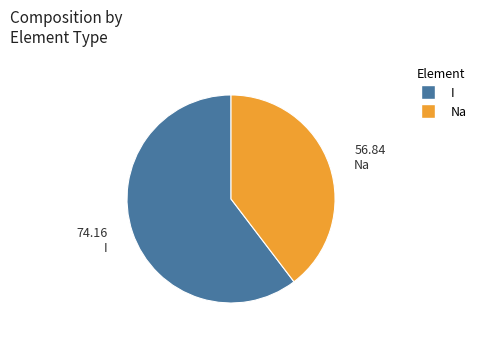

How many slices are in this pie chart?

2